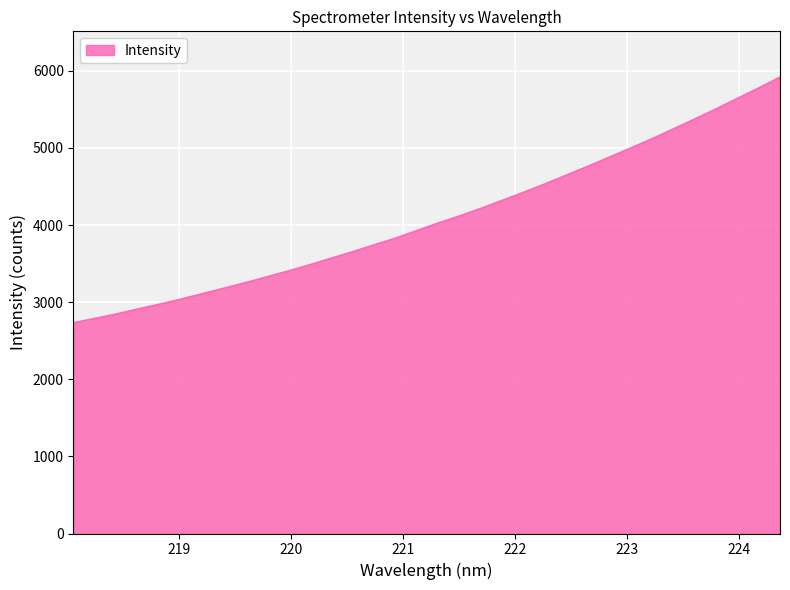

What is the smallest value displayed?

2734.7